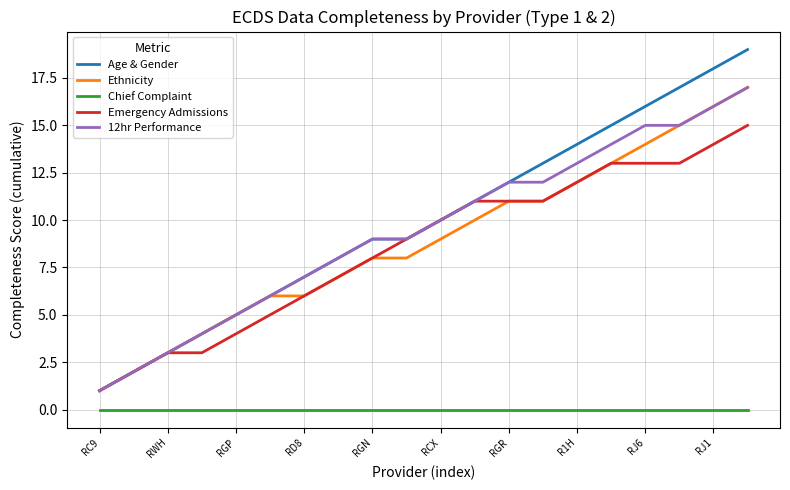

What is the maximum value shown in the chart?

19